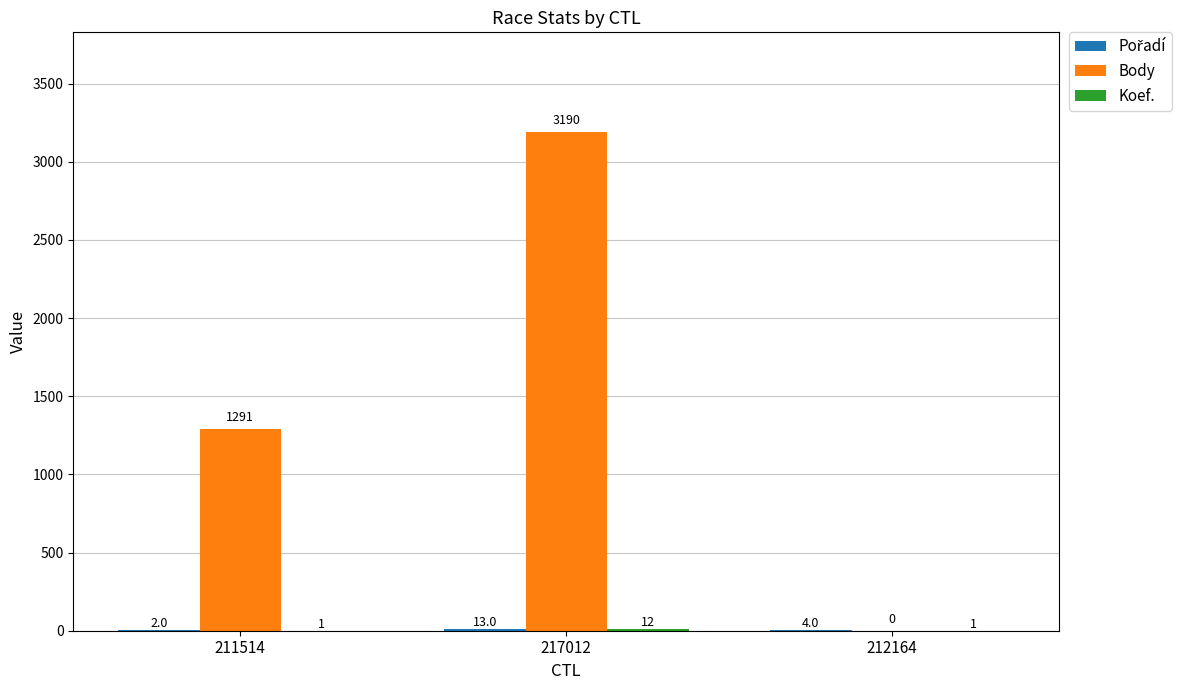

What is the total value across all series at 212164?

5